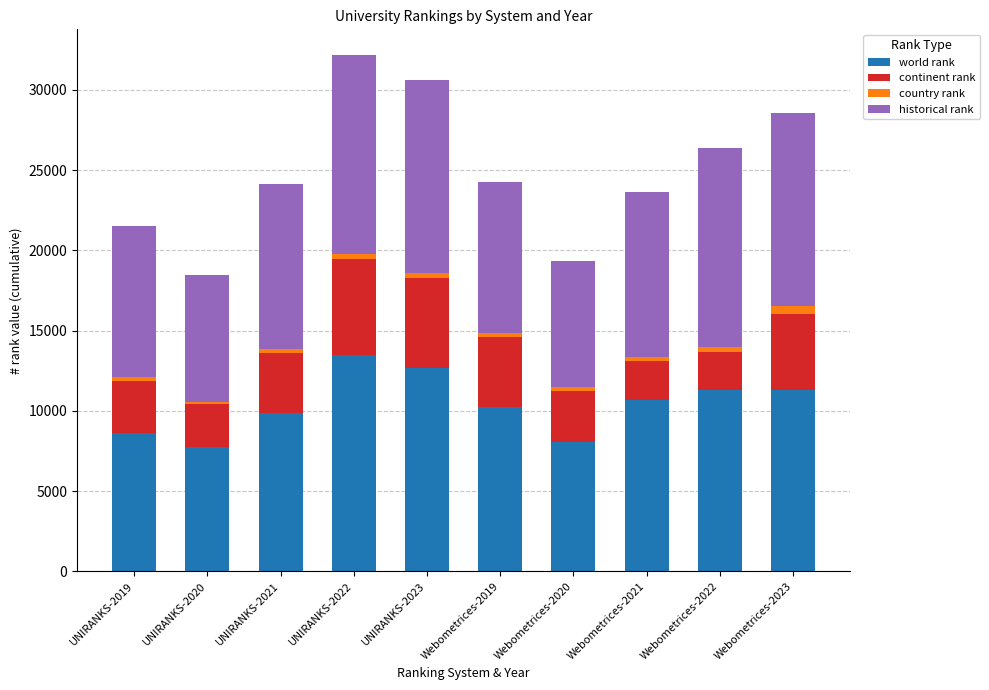

What is the difference between the maximum and second lowest values in the world rank series?

5380